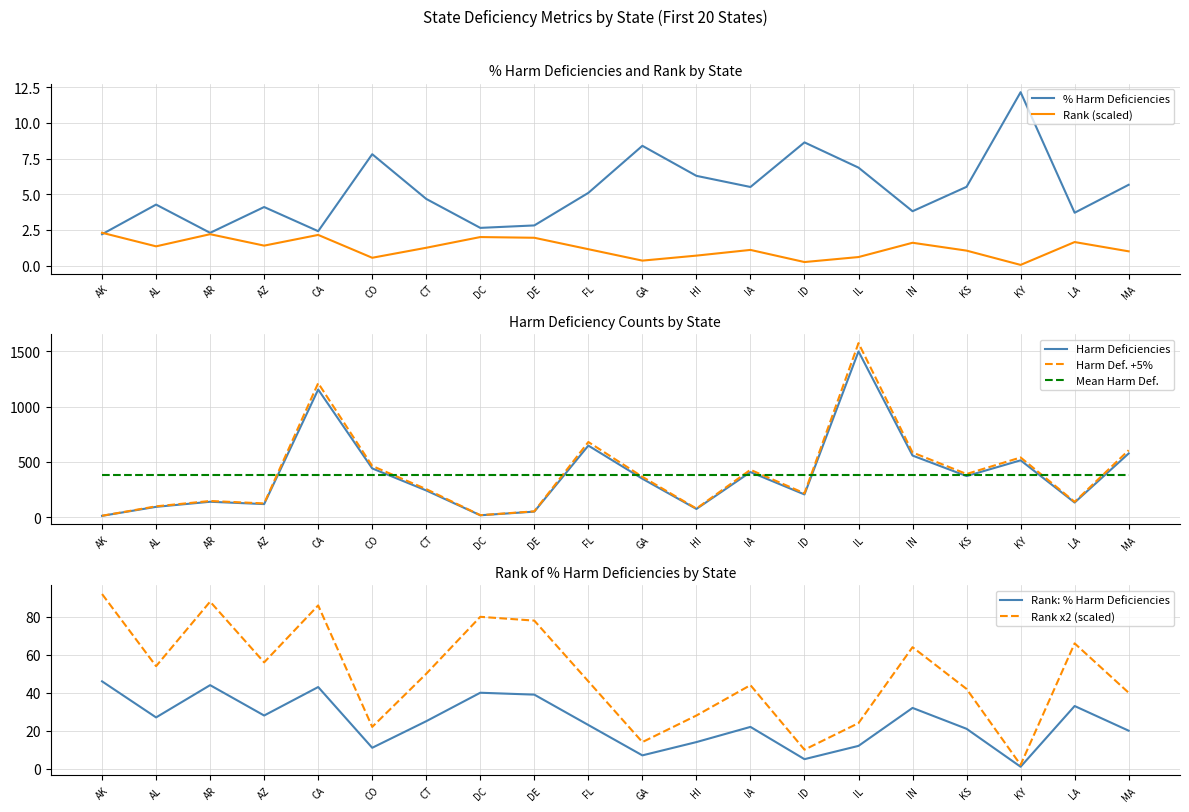

What is the label of the 7th point from the right?

ID